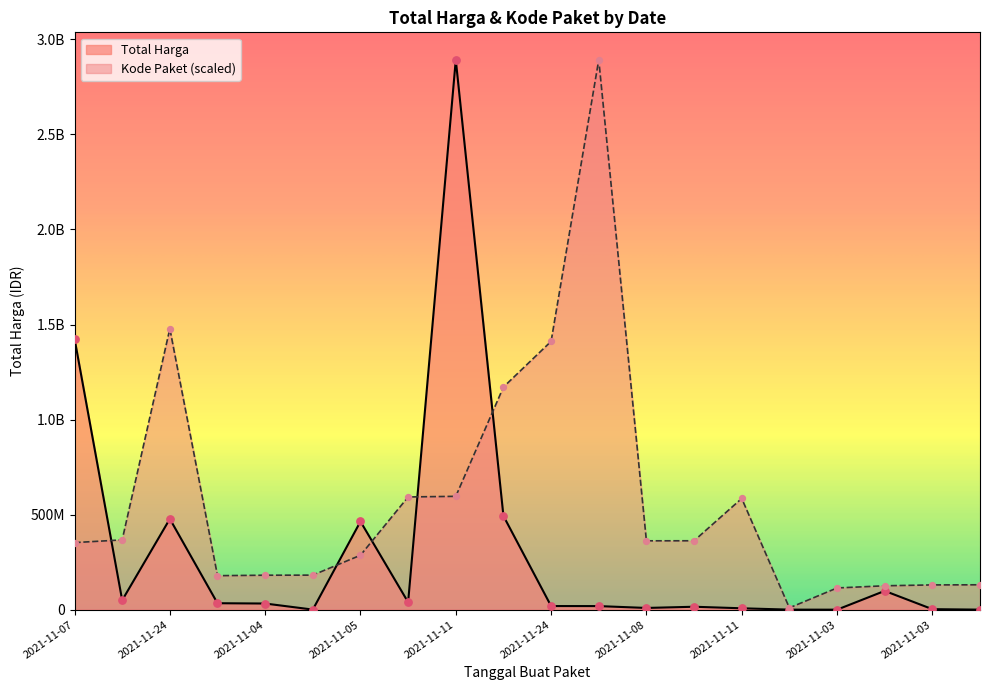

What are all the series names shown in the legend?

Total Harga, Kode Paket (scaled)